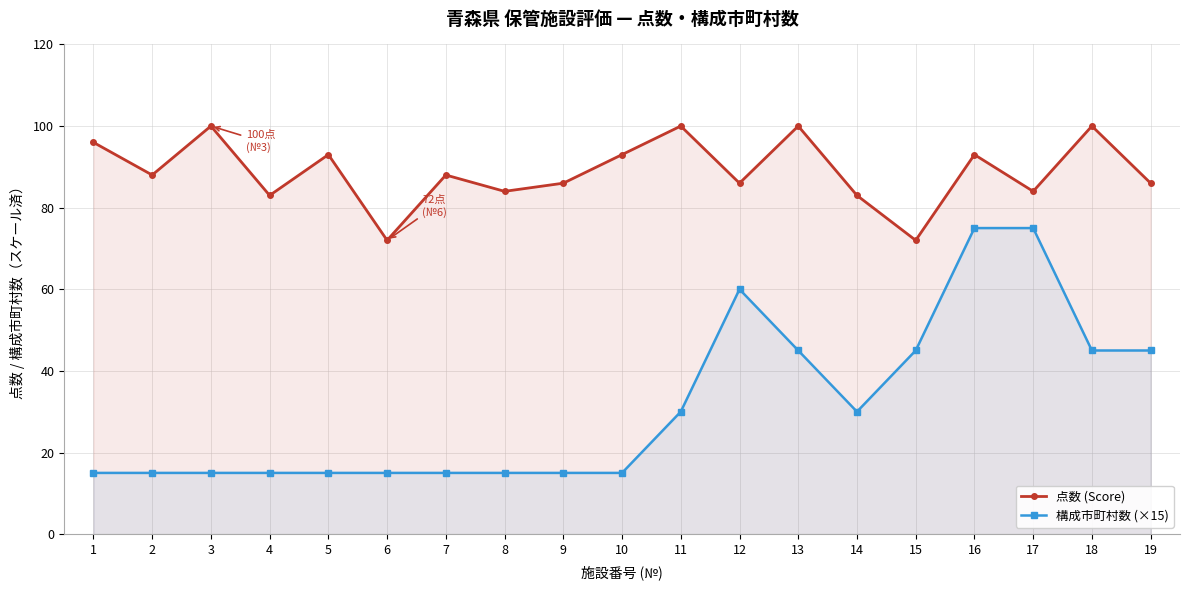

The 点数 (Score) series shows 100 at 13. True or false?

True